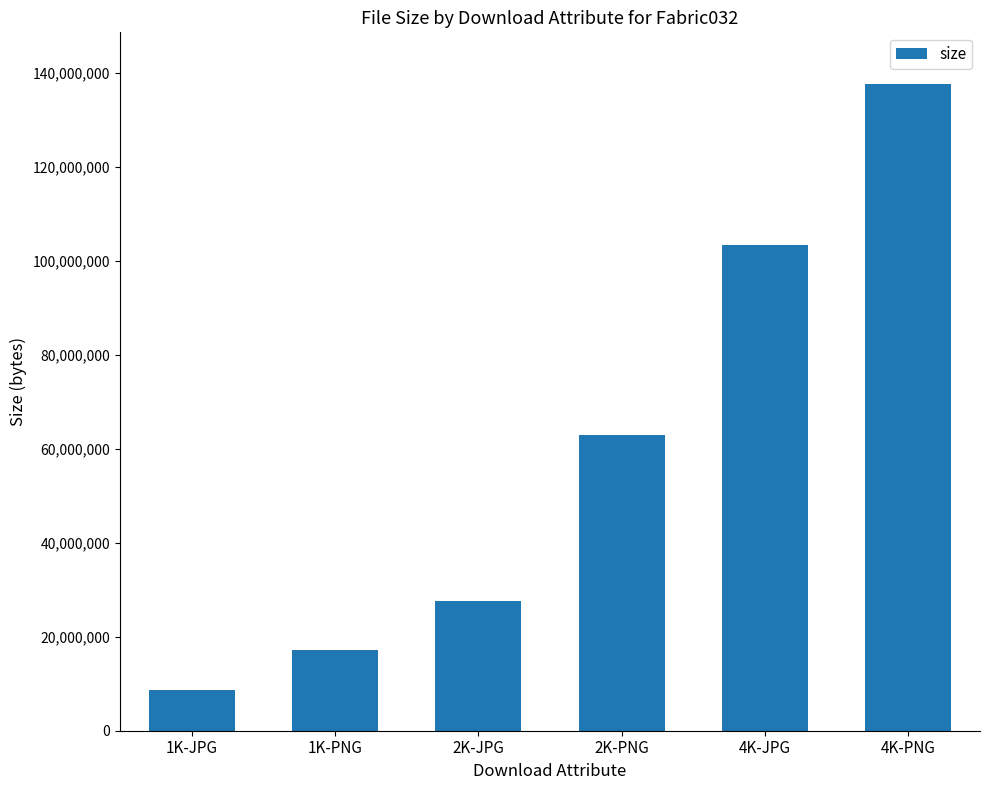

What is the difference between the values at 4K-PNG and 4K-JPG?

34170369